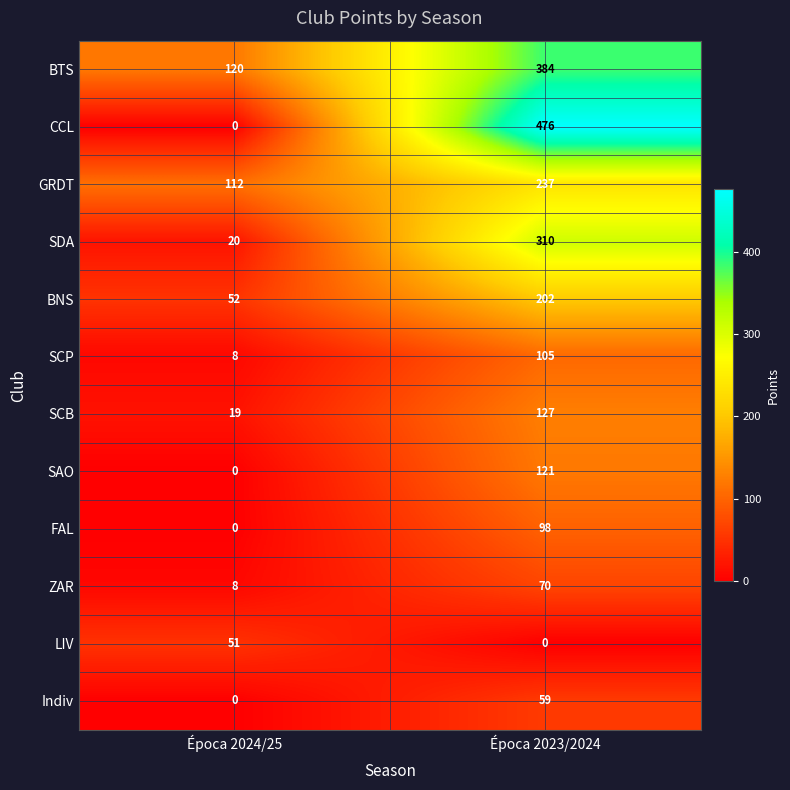

What is the highest value of the BNS series?

202